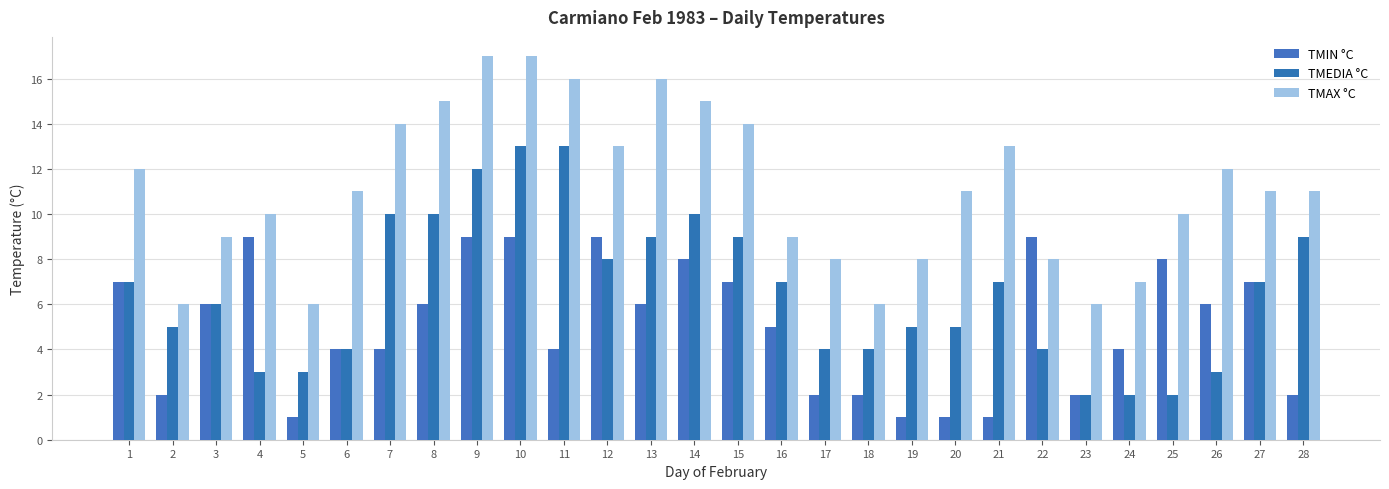

Is it true that TMEDIA °C equals 4 at 17?

True